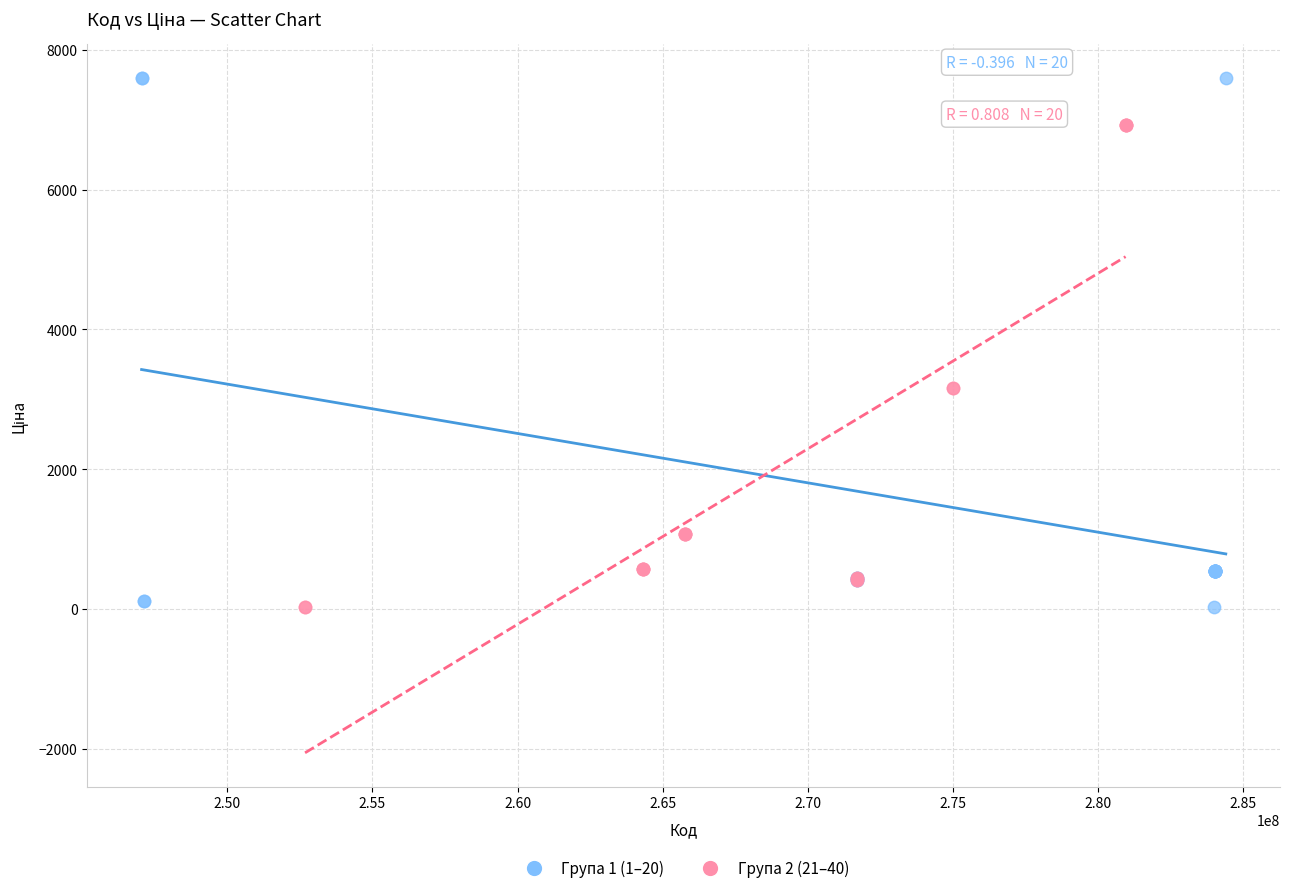

Which series reaches the maximum Y coordinate?

Група 1 (1–20)